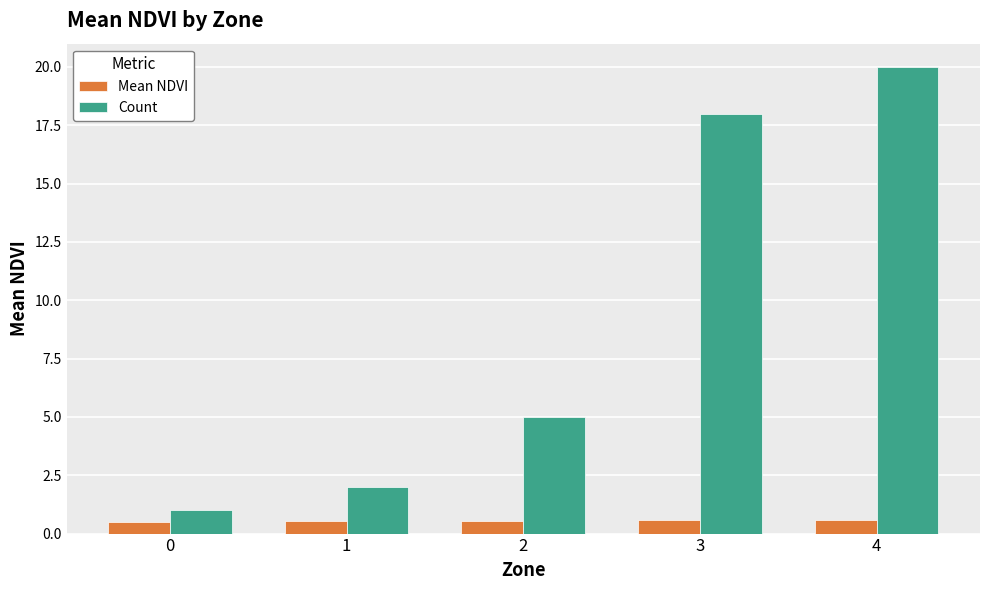

Read the Count value at 4.

20.0